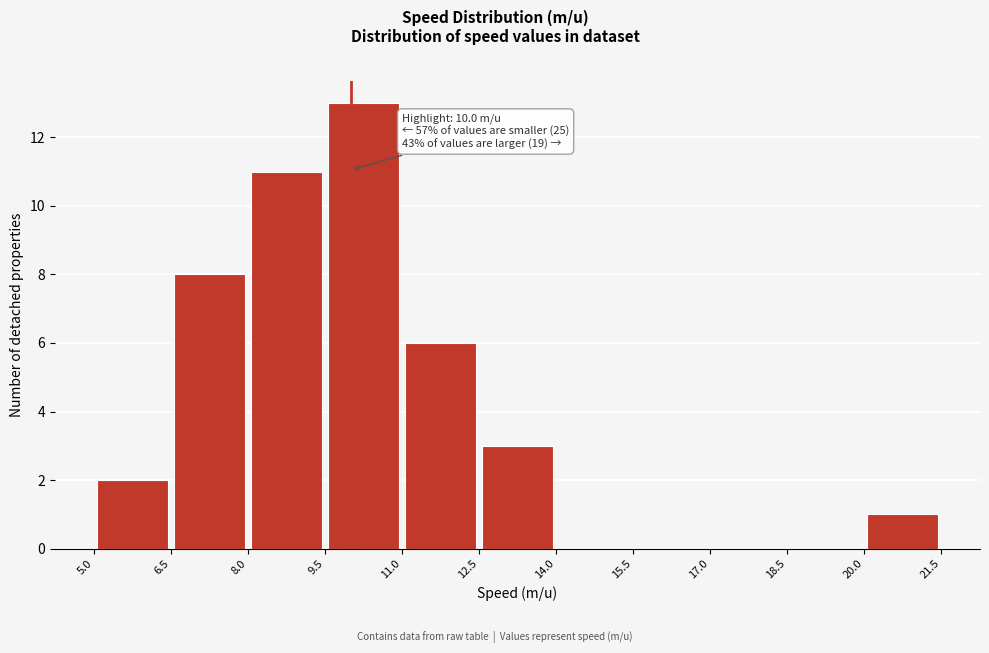

Which range on the x-axis has the tallest bar?

9.5 to 11.0